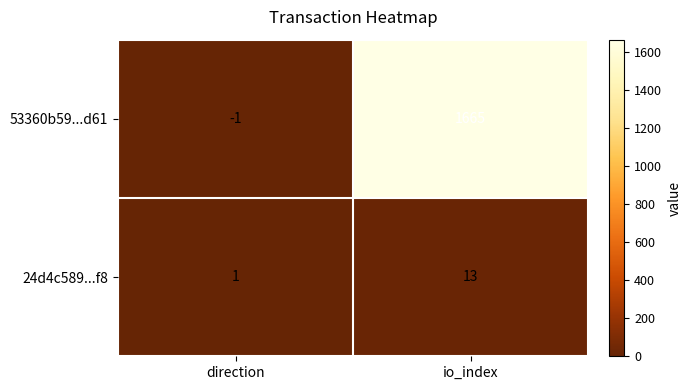

What is the maximum value shown in the chart?

1665